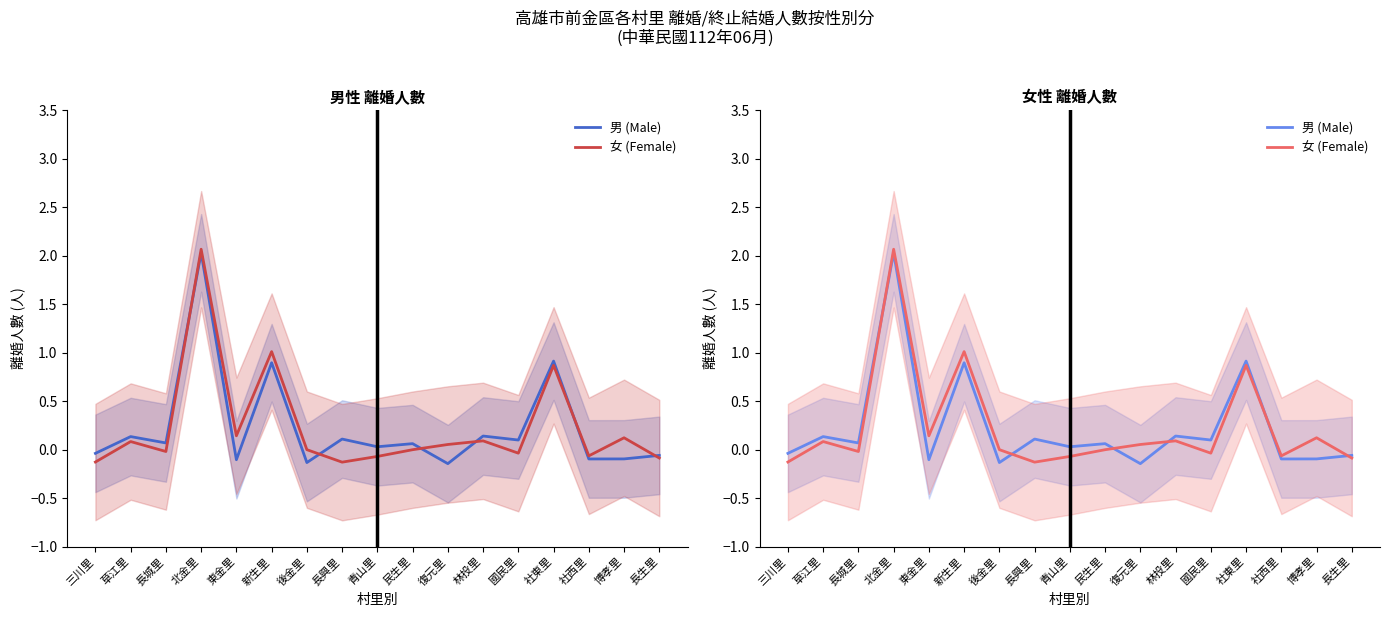

Reading left to right, transcribe all the data shown in this chart.

男 (Male): -0.0	0.1	0.1	2.0	-0.1	0.9	-0.1	0.1	0.0	0.1	-0.1	0.1	0.1	0.9	-0.1	-0.1	-0.1
女 (Female): -0.1	0.1	-0.0	2.1	0.1	1.0	0.0	-0.1	-0.1	-0.0	0.1	0.1	-0.0	0.9	-0.1	0.1	-0.1